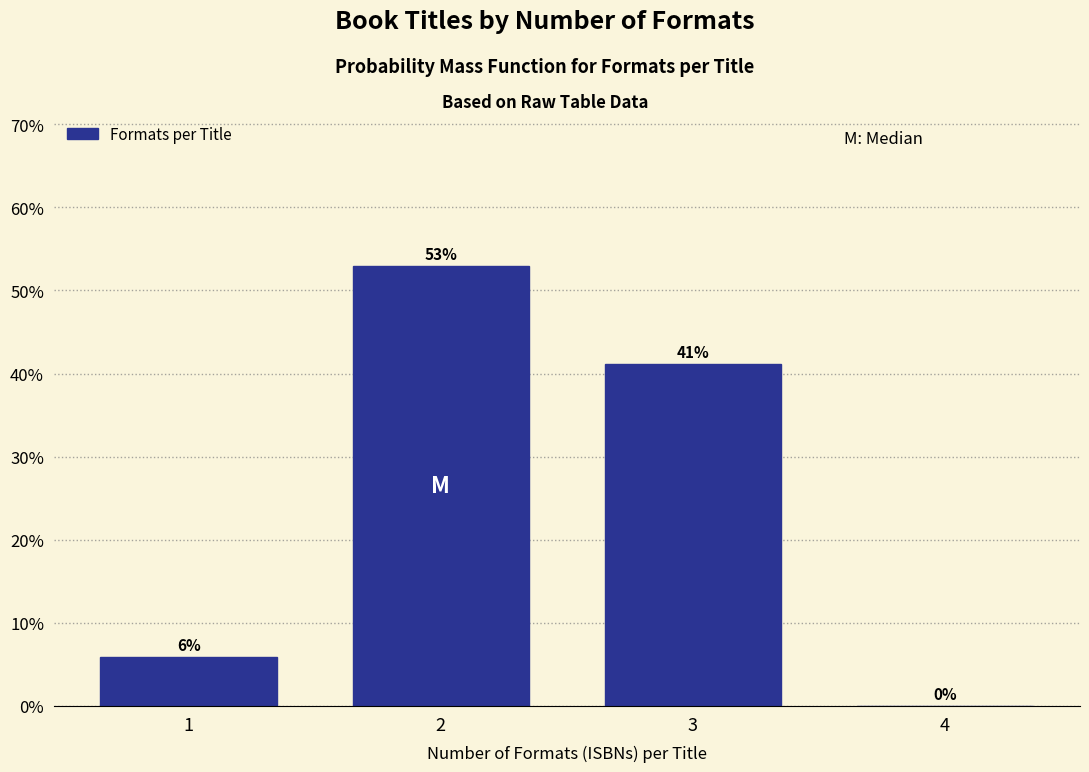

What is the greatest value displayed?

52.9